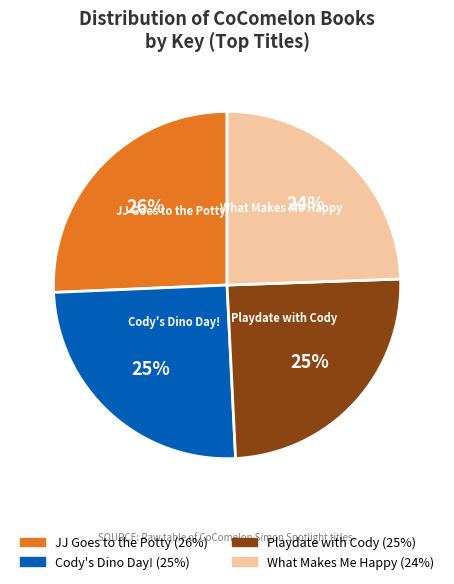

Approximately how many times larger is the value at JJ Goes to the Potty compared to Cody's Dino Day!?

1.0